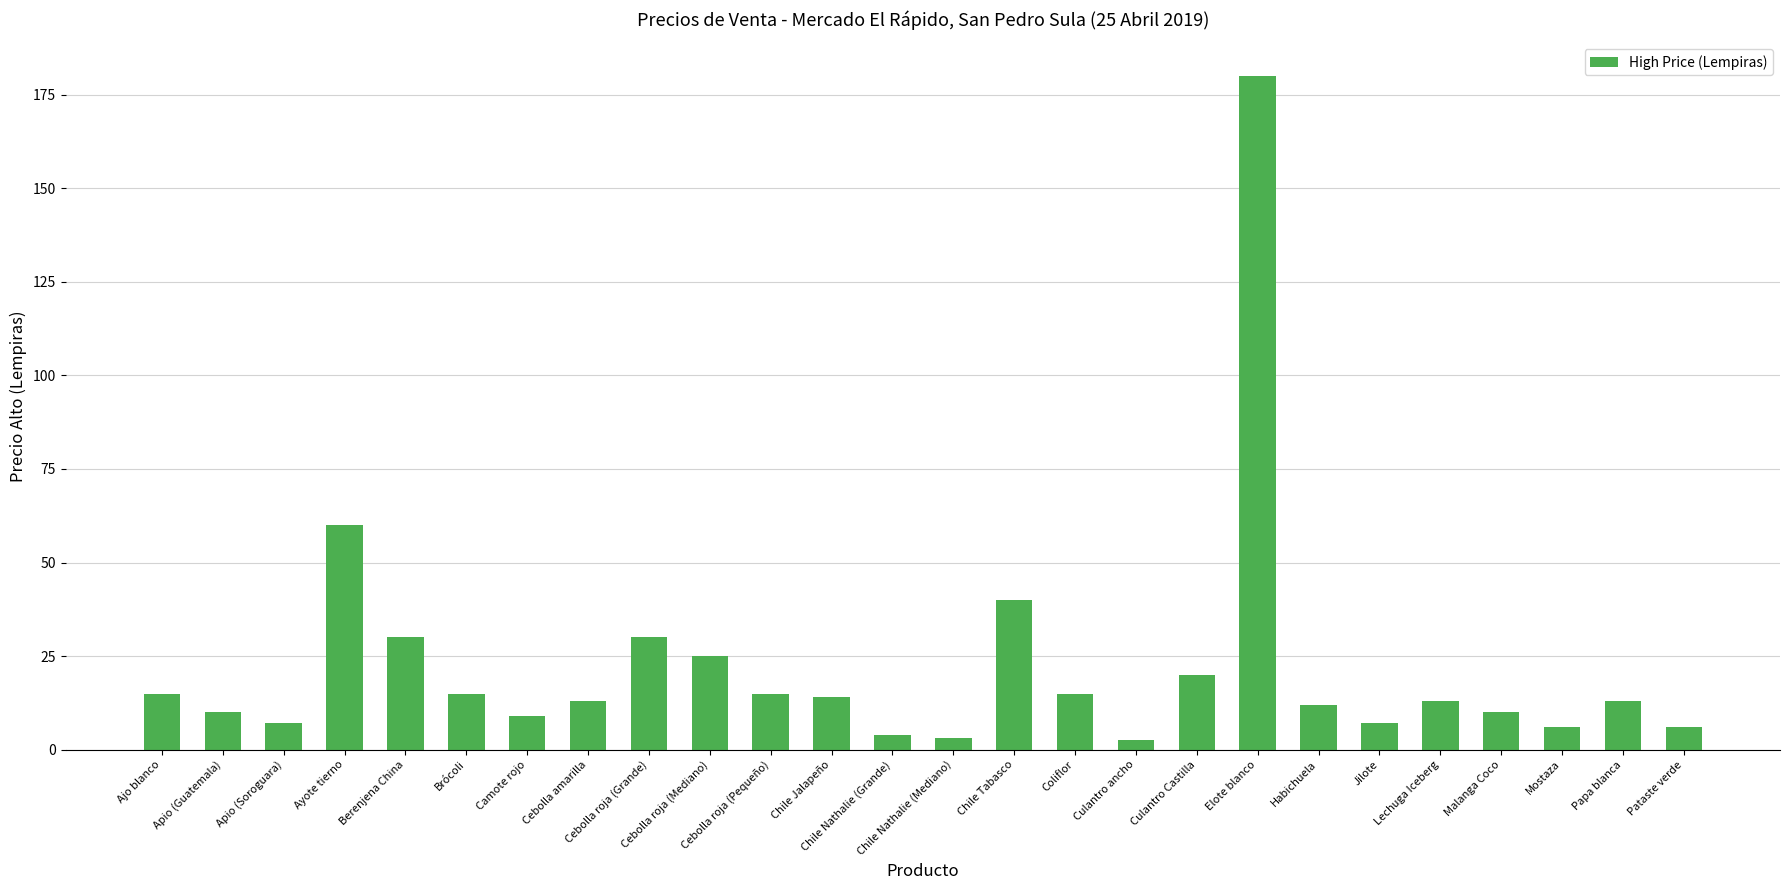

How many series are shown in this chart?

1